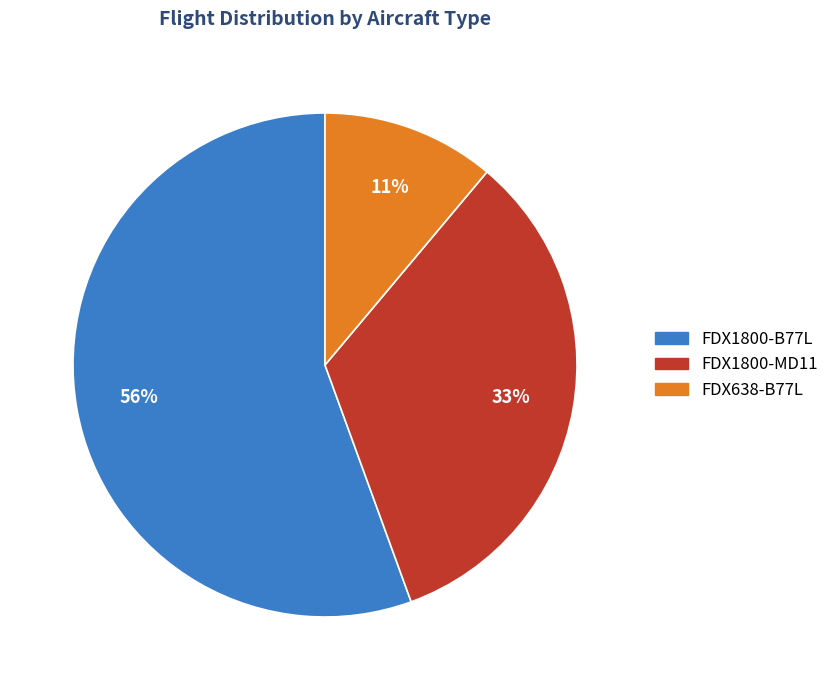

To the nearest percent, what is the average slice percentage?

33%